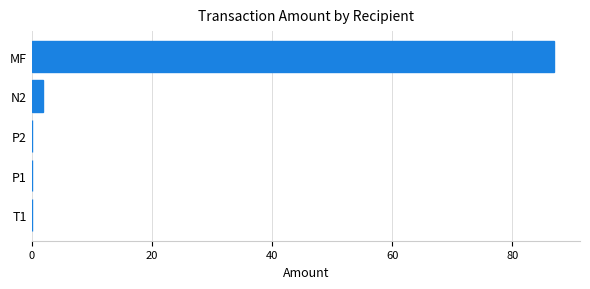

The value at MF is 86.9. True or false?

True